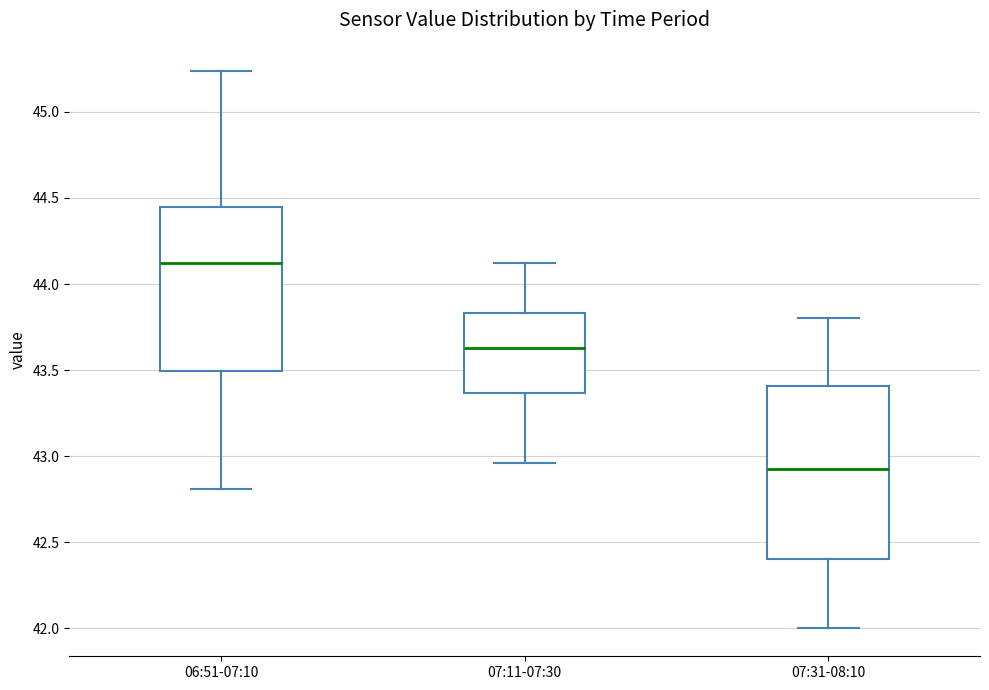

Which box's median line is the lowest?

07:31-08:10